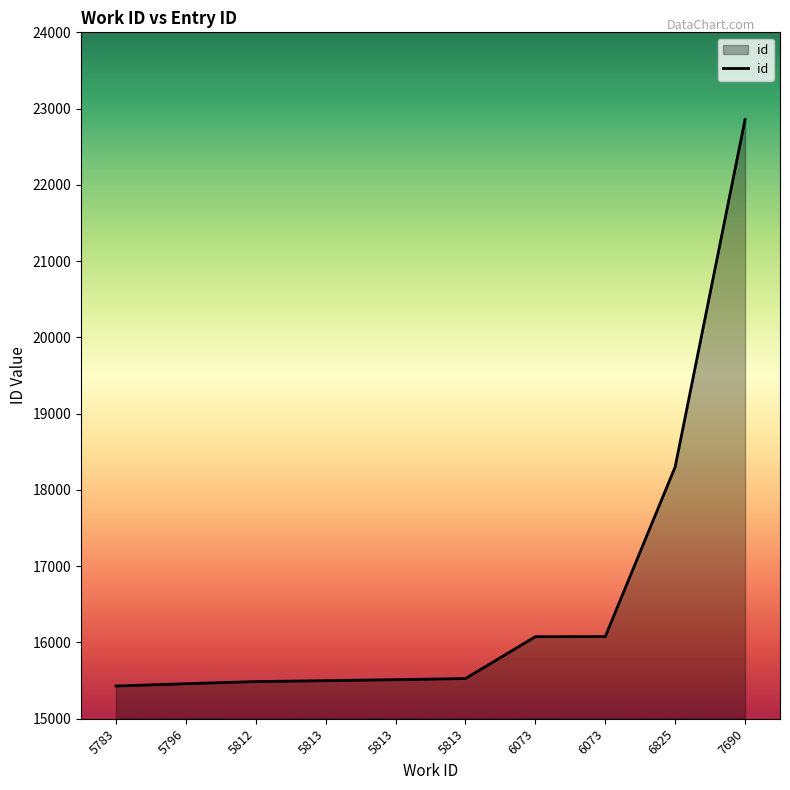

True or false: the data has more than 1 interior local peaks.

False